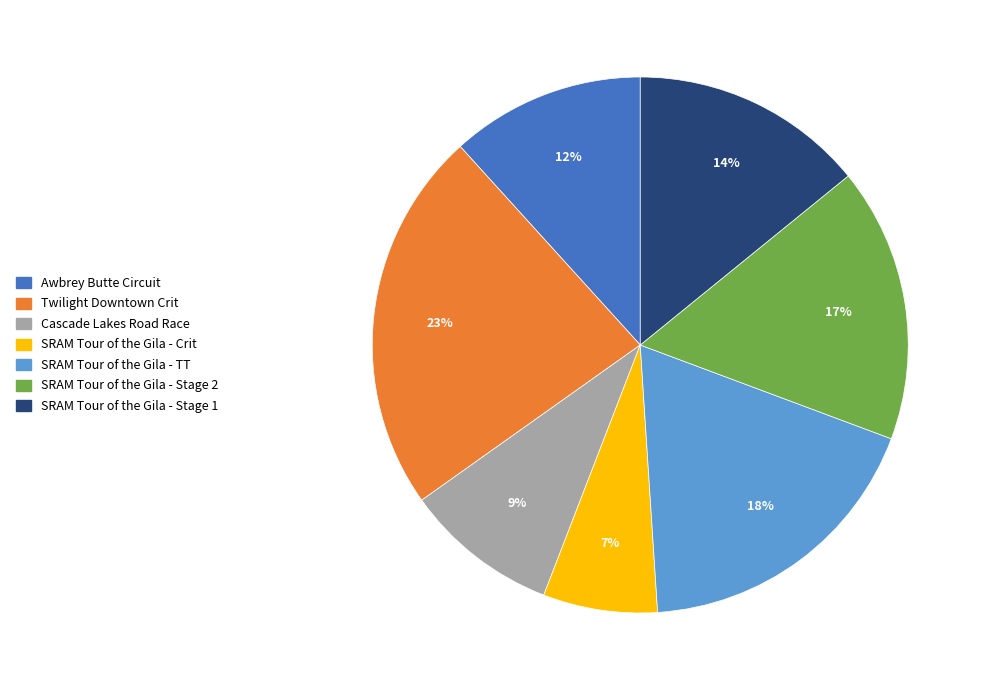

To the nearest percent, what is the combined percentage of Cascade Lakes Road Race and Awbrey Butte Circuit?

21%